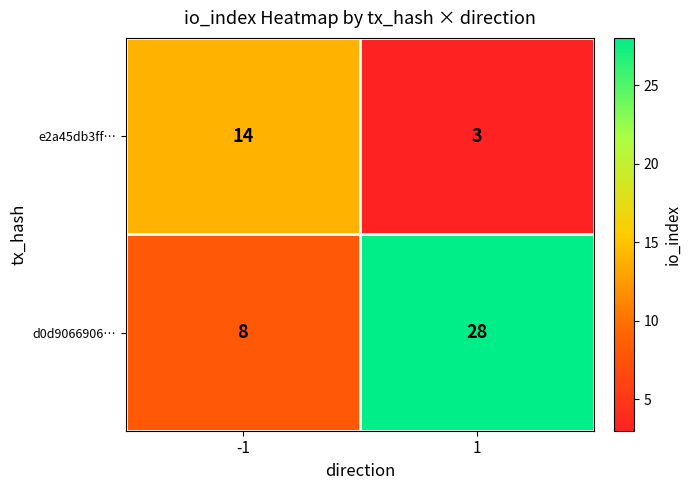

Is it true that d0d9066906… equals 28 at 1?

True